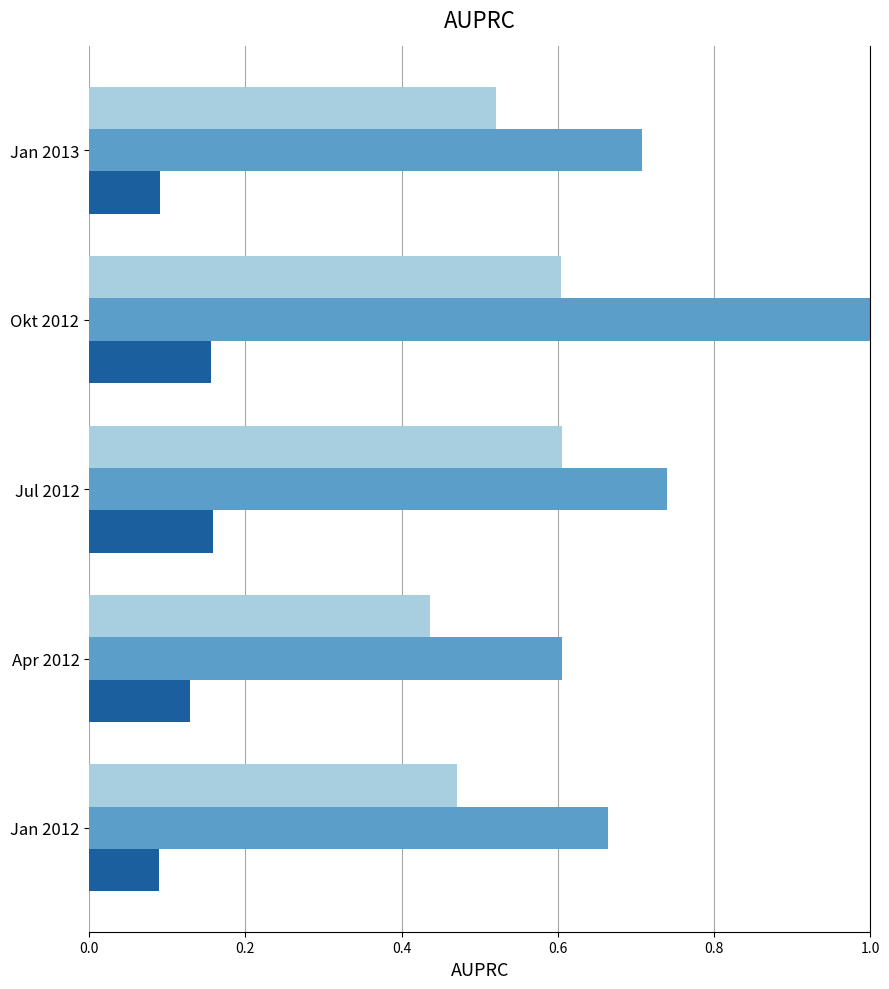

At which category is the sum across all series the highest?

Okt 2012